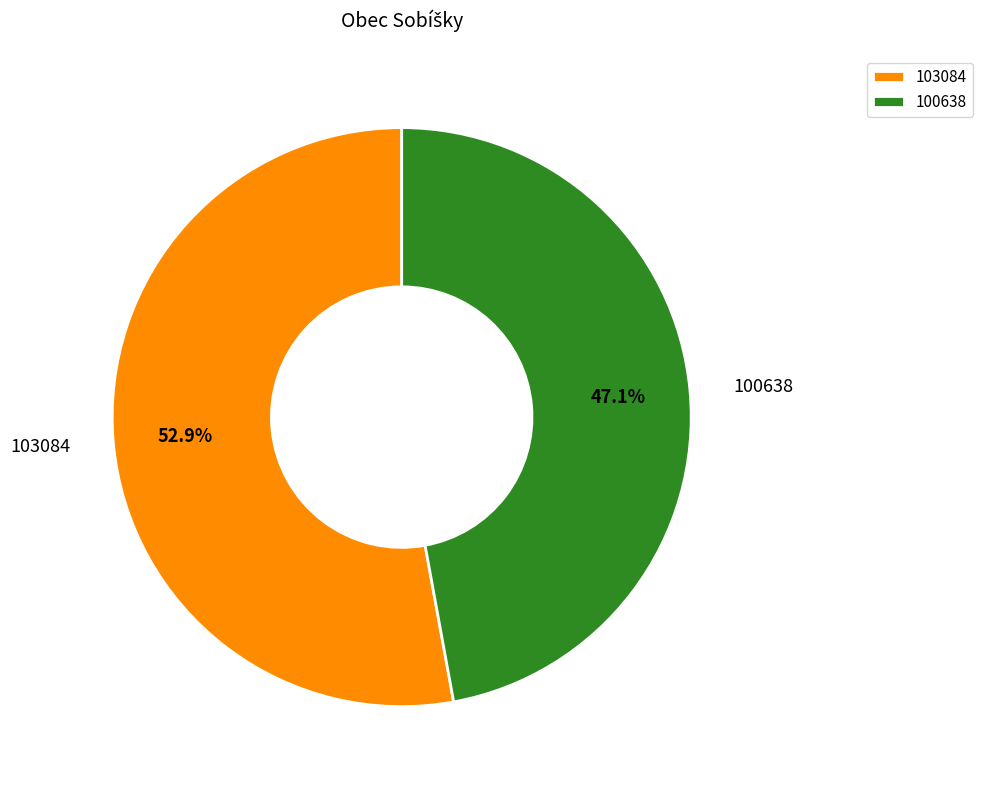

To the nearest percent, what is the difference between the 100638 and 103084 slice percentages?

6%